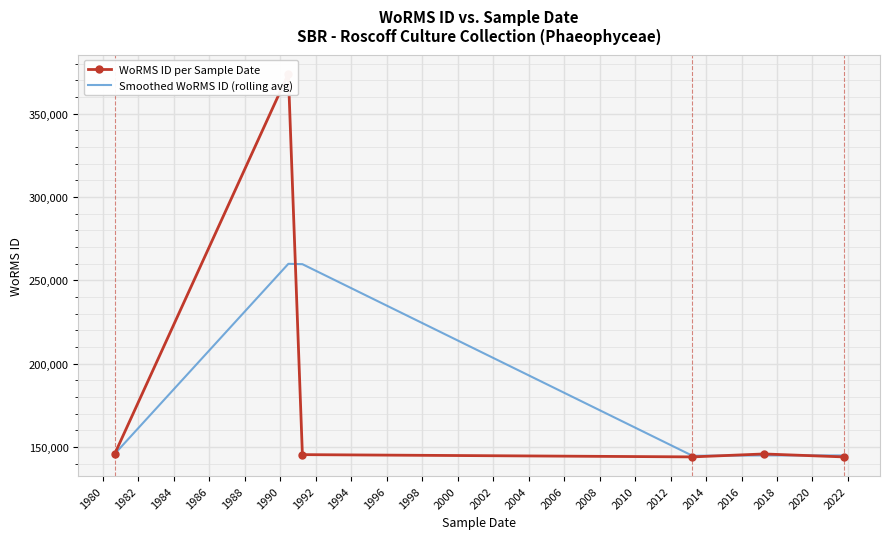

At how many categories does at least one series exceed 269770?

1